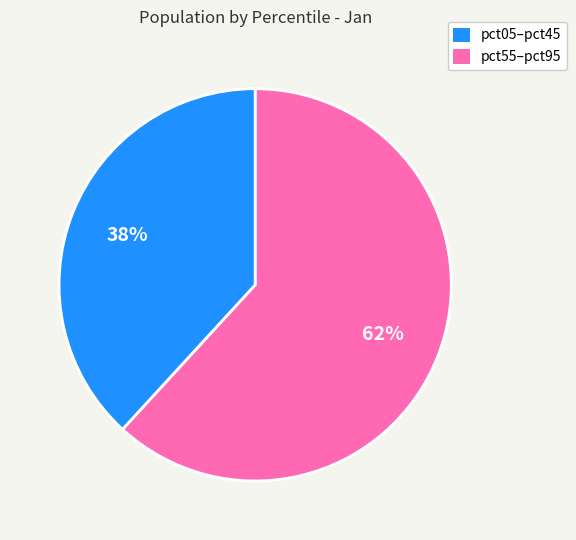

Is there any slice that represents more than half of the pie?

Yes